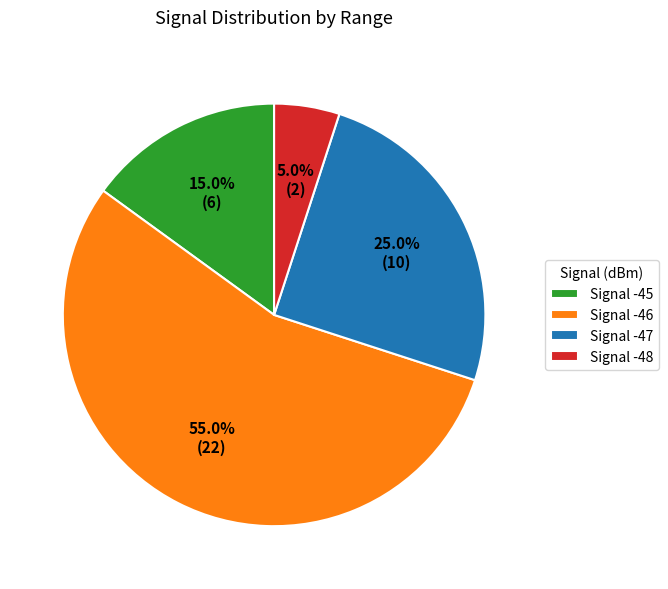

What percentage do Signal -46 and Signal -48 together represent?

60.0%